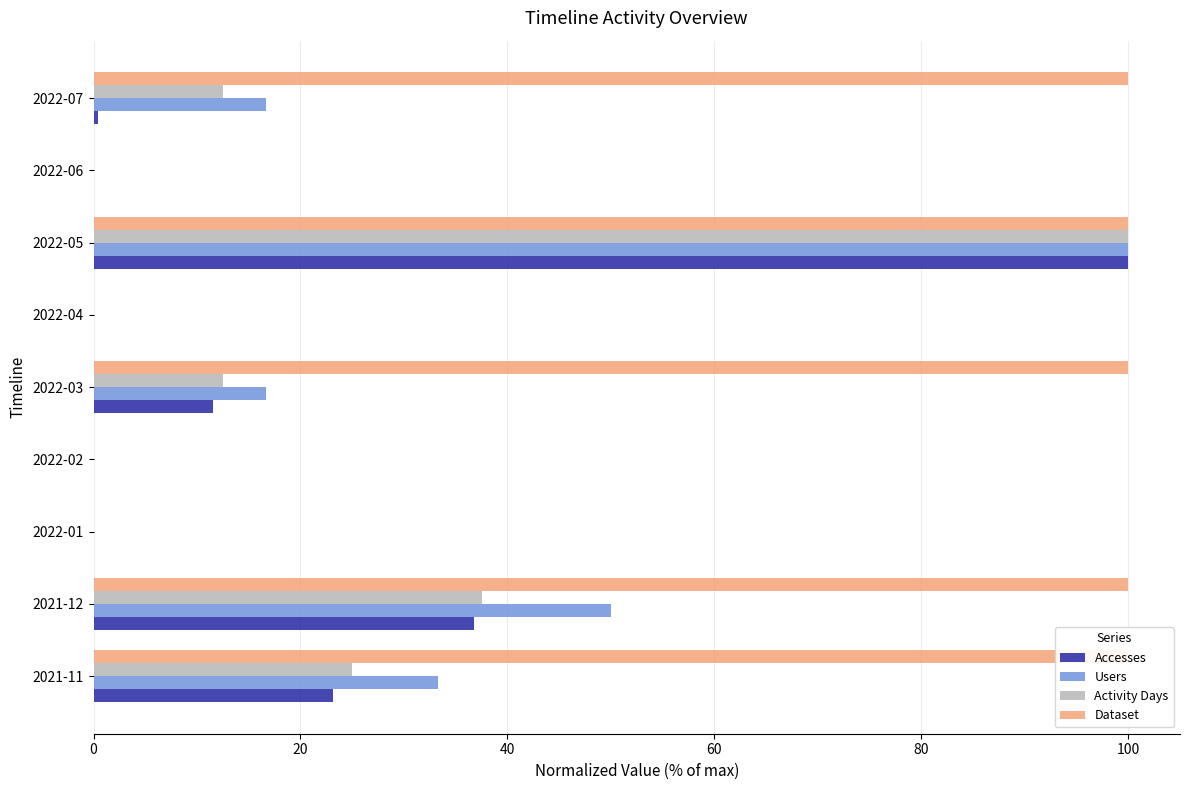

The value of Accesses at 2022-04 is 0.0. True or false?

True